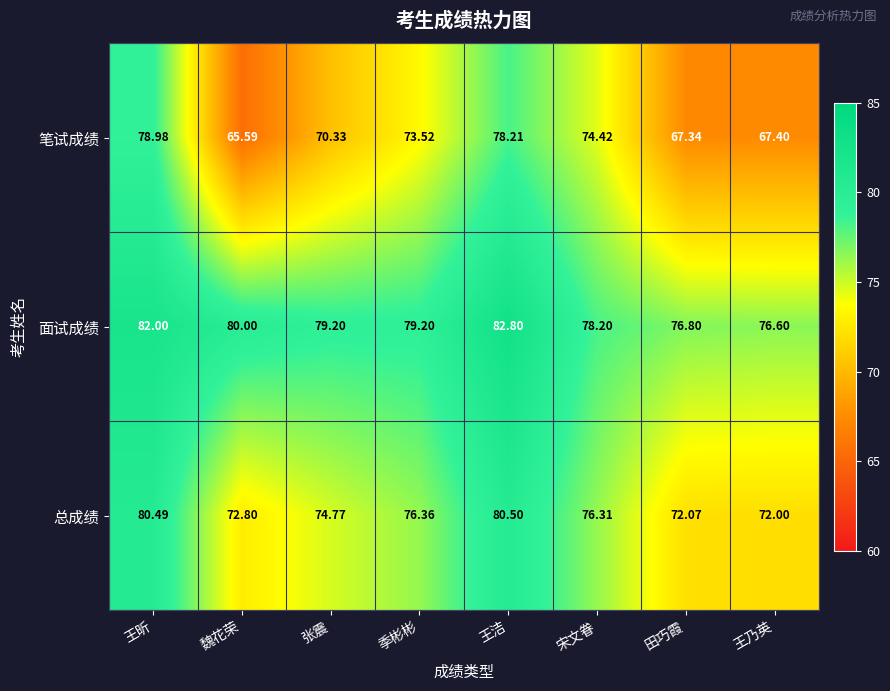

Rank the series by their maximum value, from lowest to highest.

笔试成绩, 总成绩, 面试成绩